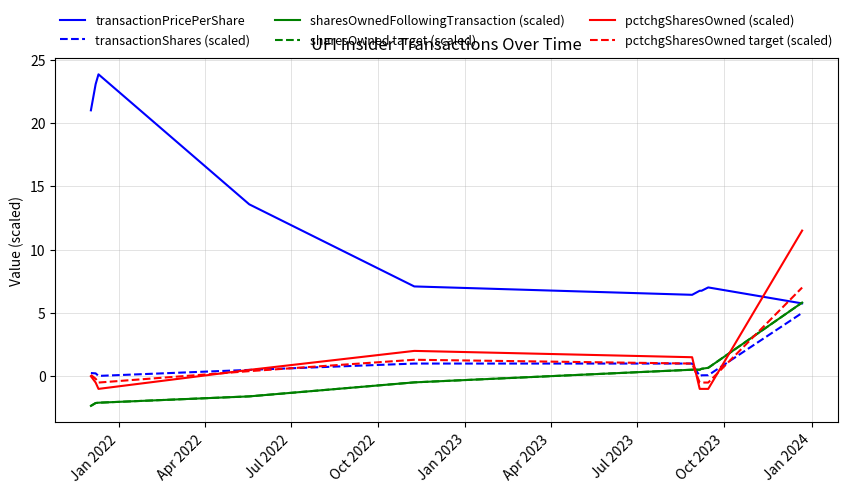

Does the chart have visible grid lines?

Yes